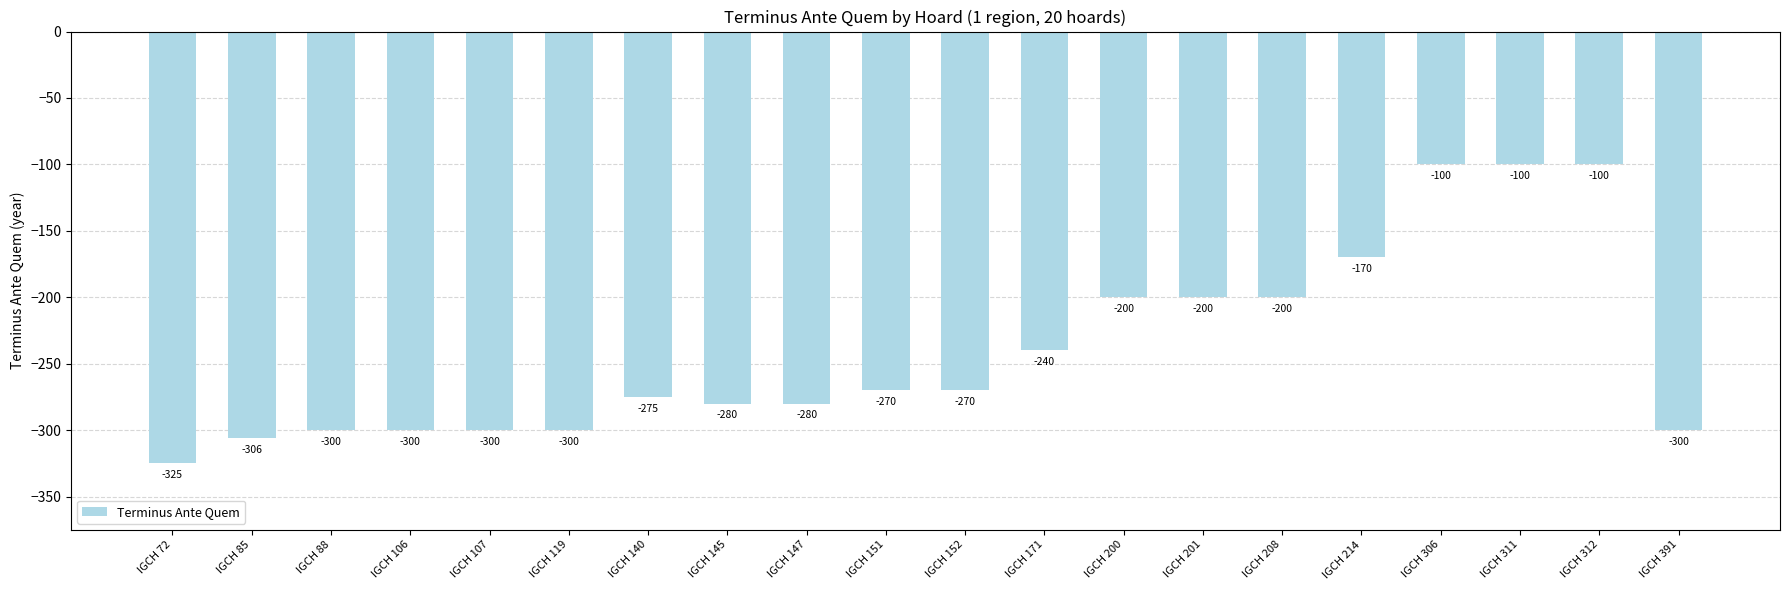

Are the bars grouped side by side (vs. stacked)?

No